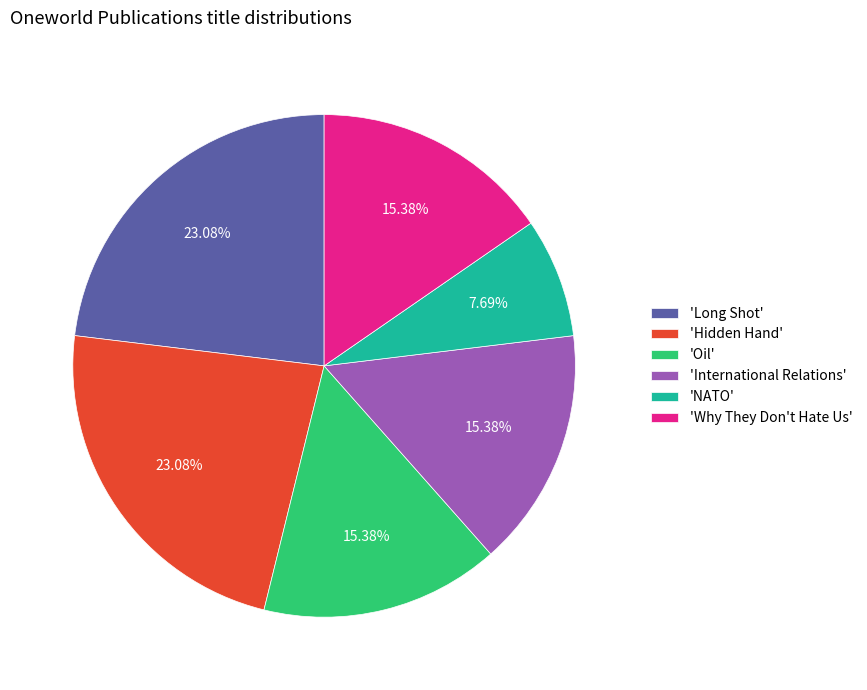

To the nearest percent, what is the difference between the largest and smallest slice percentages?

15%